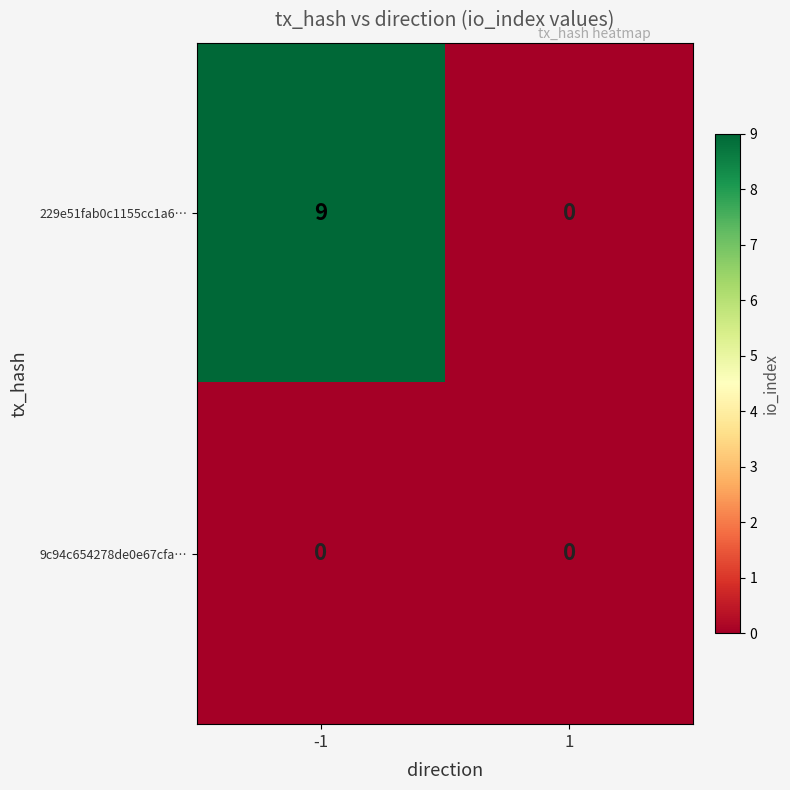

Rank the series by their maximum value, from highest to lowest.

229e51fab0c1155cc1a6…, 9c94c654278de0e67cfa…